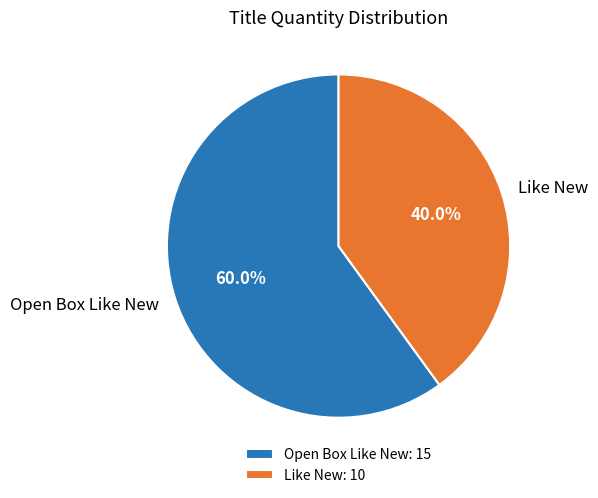

What portion of the pie excludes Like New?

60.0%